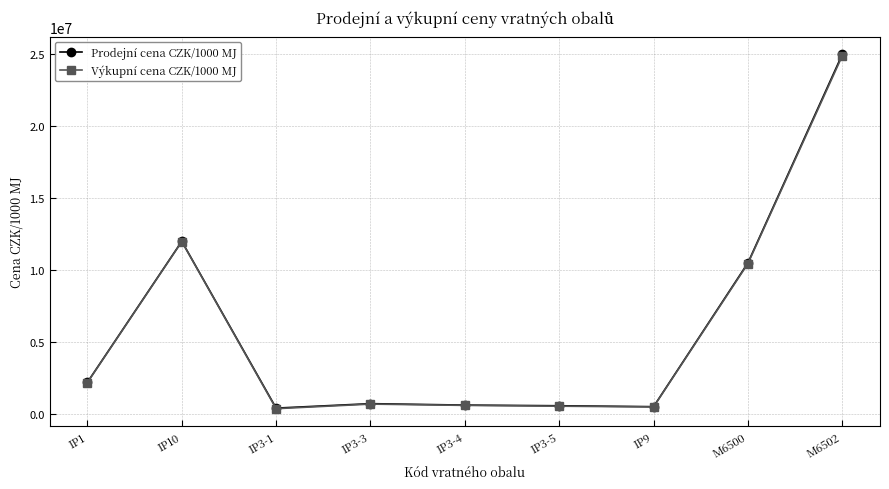

How many lines are shown in the chart?

2